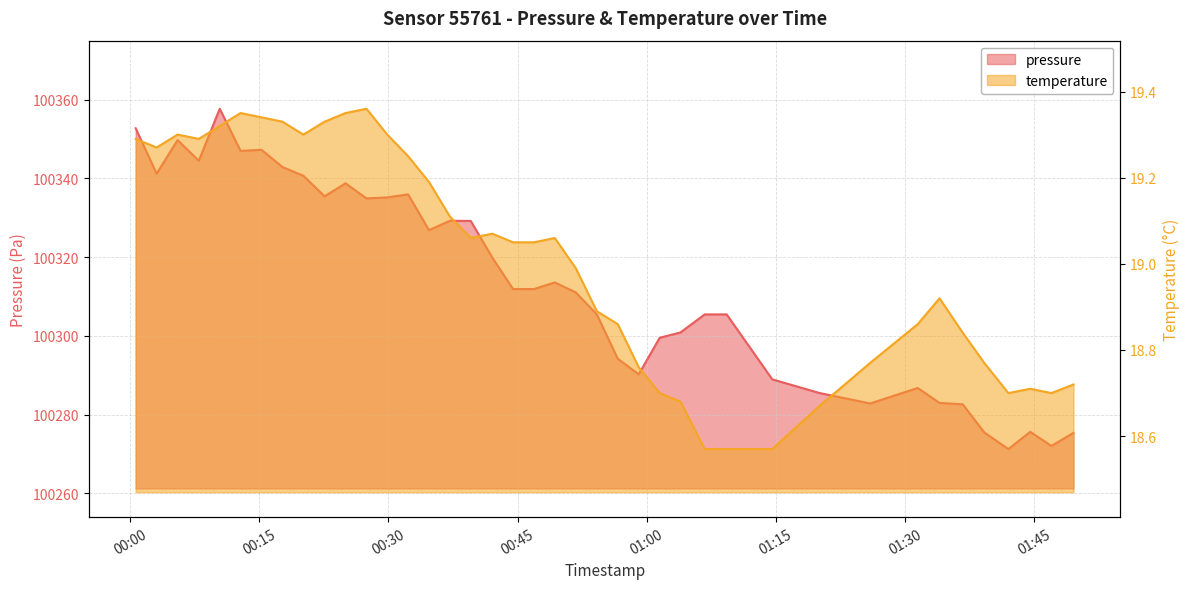

How many values in the pressure series are below 100311?

18